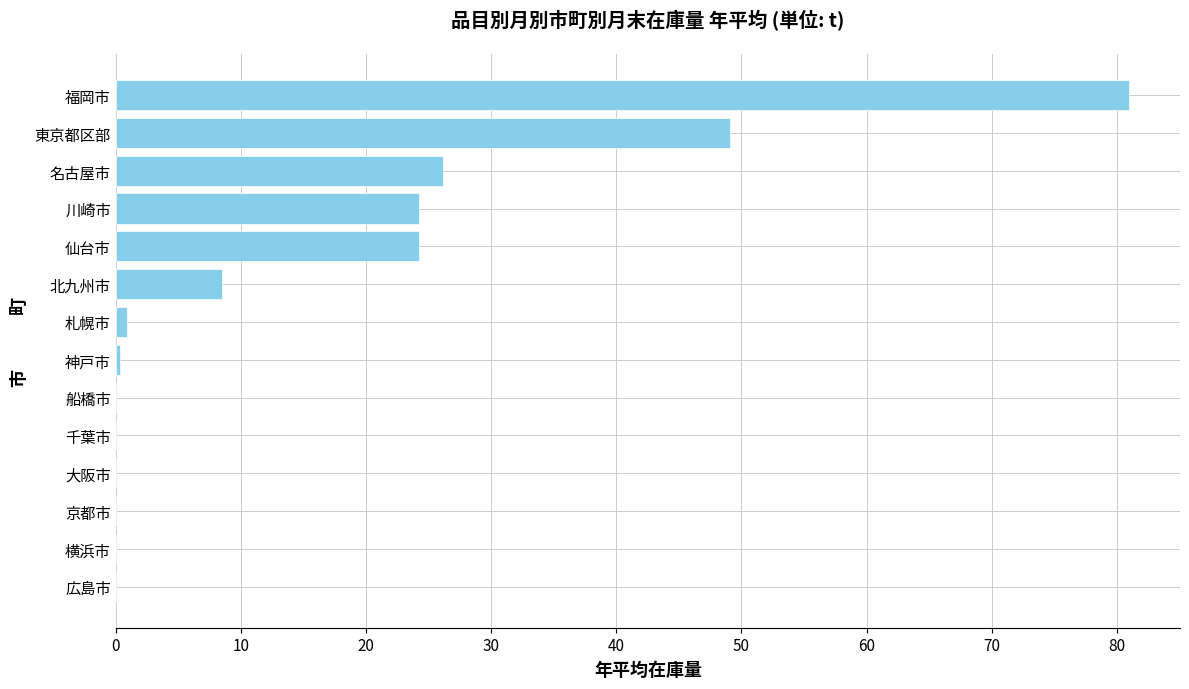

True or false: the data shows 0.0 at 船橋市.

True